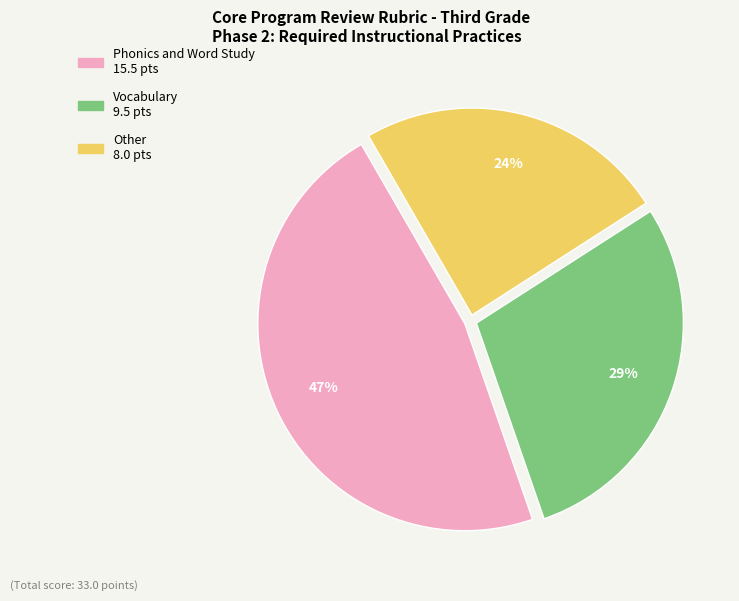

To the nearest percent, what is the difference between the largest and smallest slice percentages?

23%